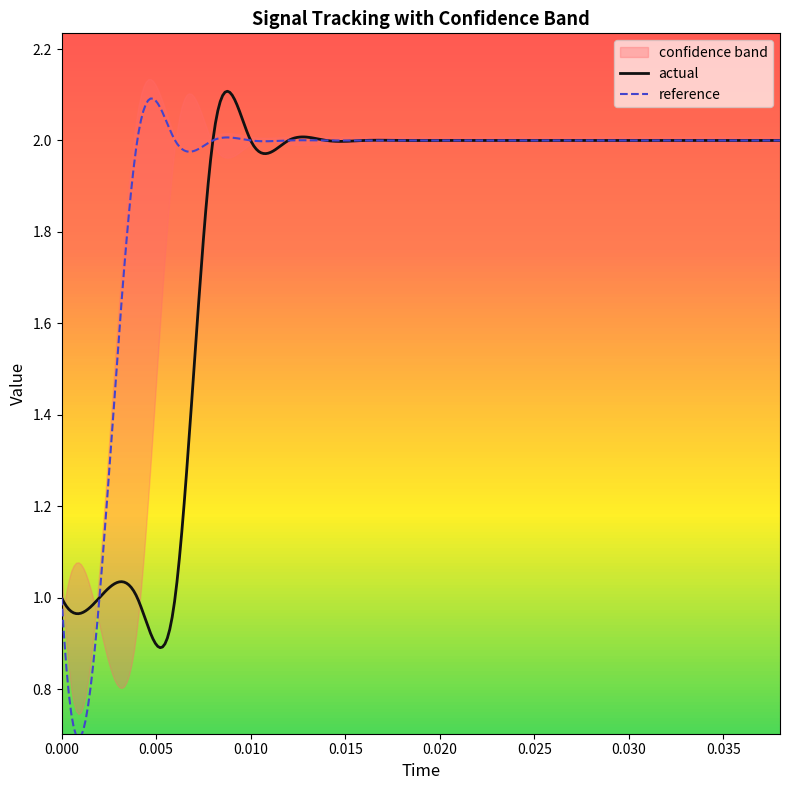

Is it true that low equals 2.0 at 10?

True